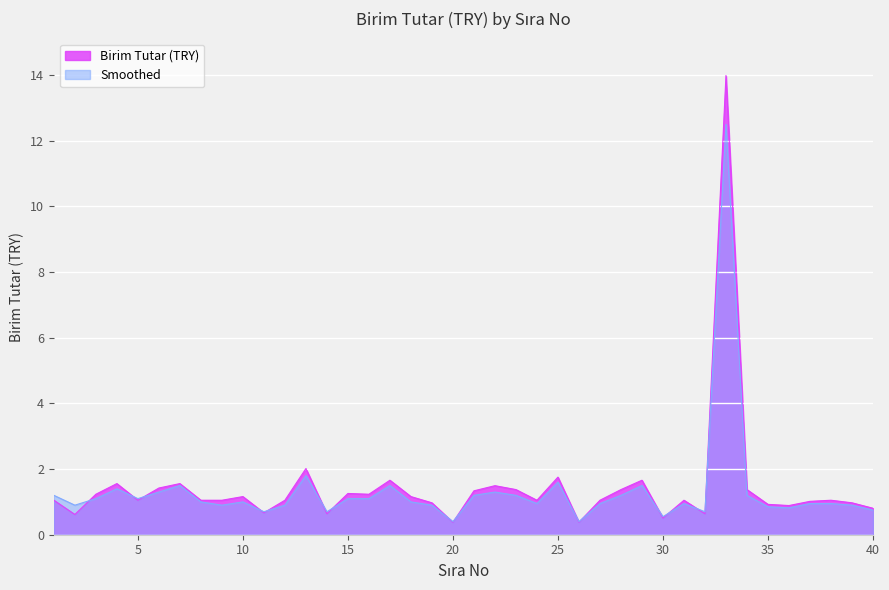

What is the value of the Birim Tutar (TRY) point at the 6th from the left?

1.4